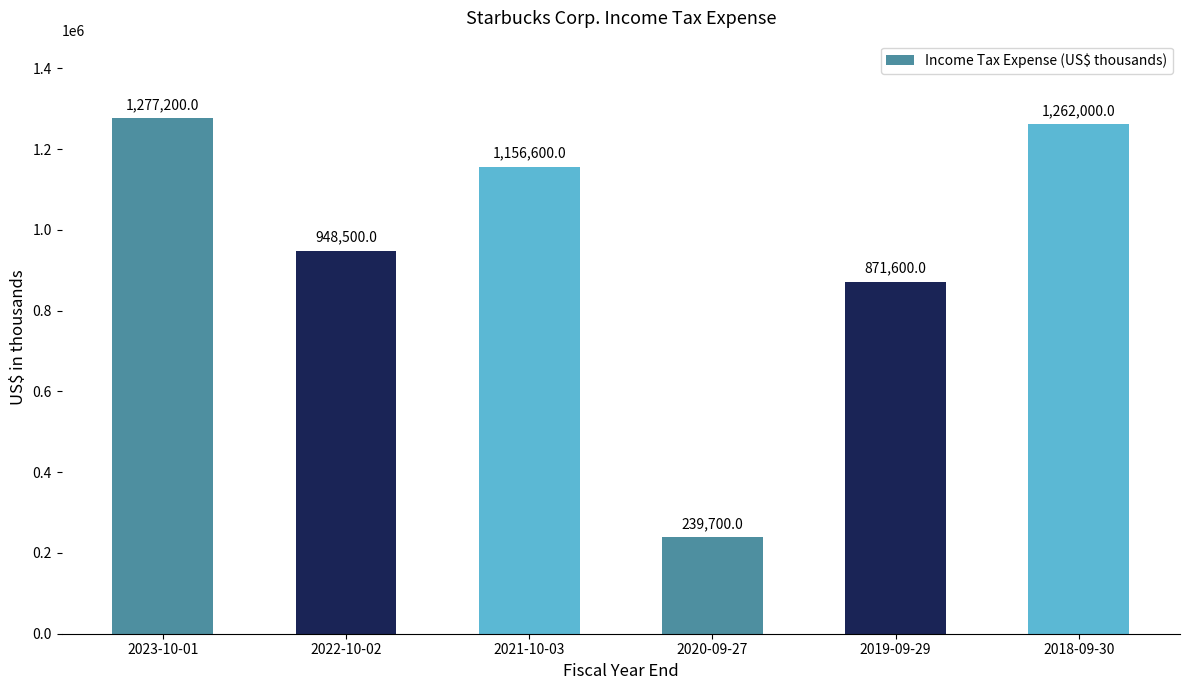

What is the value of the 2nd bar from the left?

948500